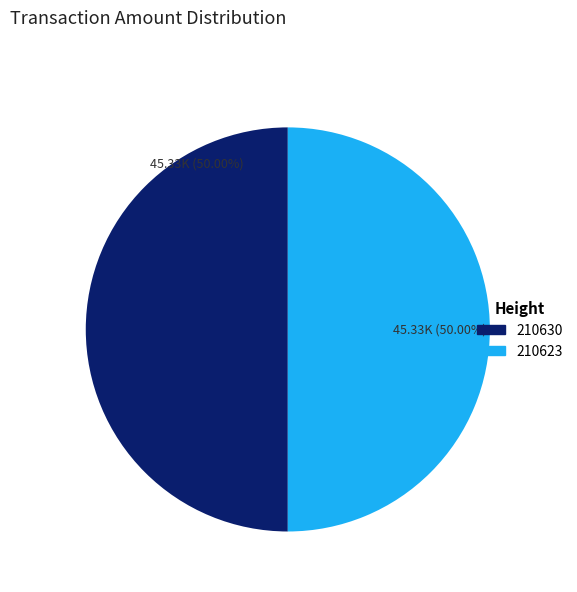

Count the number of slices in the pie.

2